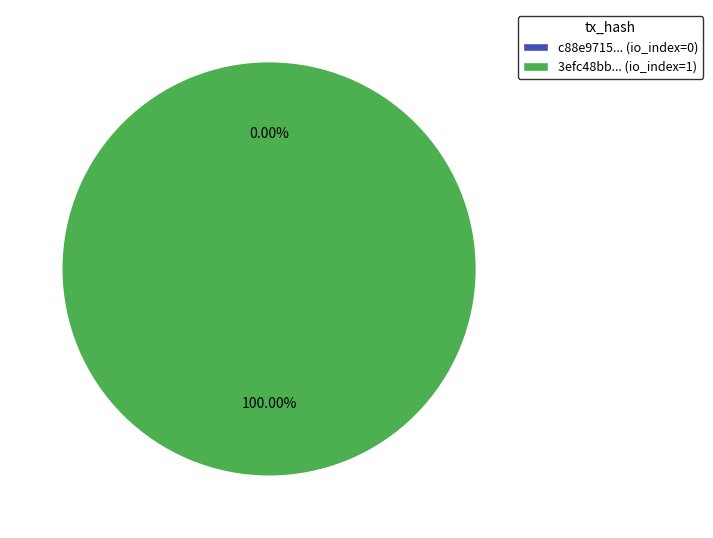

Rank the categories by value from lowest to highest.

tx_hash_0, tx_hash_1